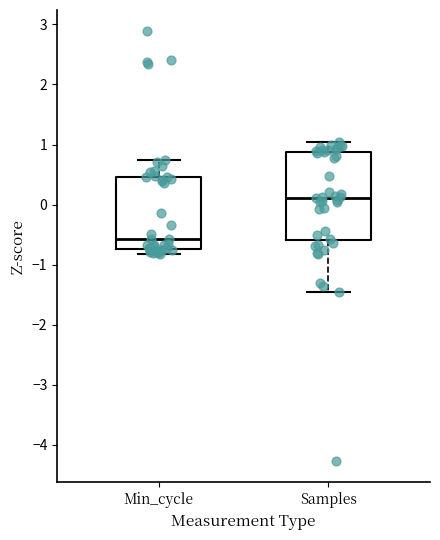

Reading left to right, read every box against the y-axis: the position of its median line, the range the box covers, and the ends of its whiskers. The values are not printed on the chart, so give them approximately, as read against the axis.

Min_cycle: median -0.6, box -0.7 to 0.5, whiskers -0.8 to 0.7
Samples: median 0.1, box -0.6 to 0.9, whiskers -1.5 to 1.0